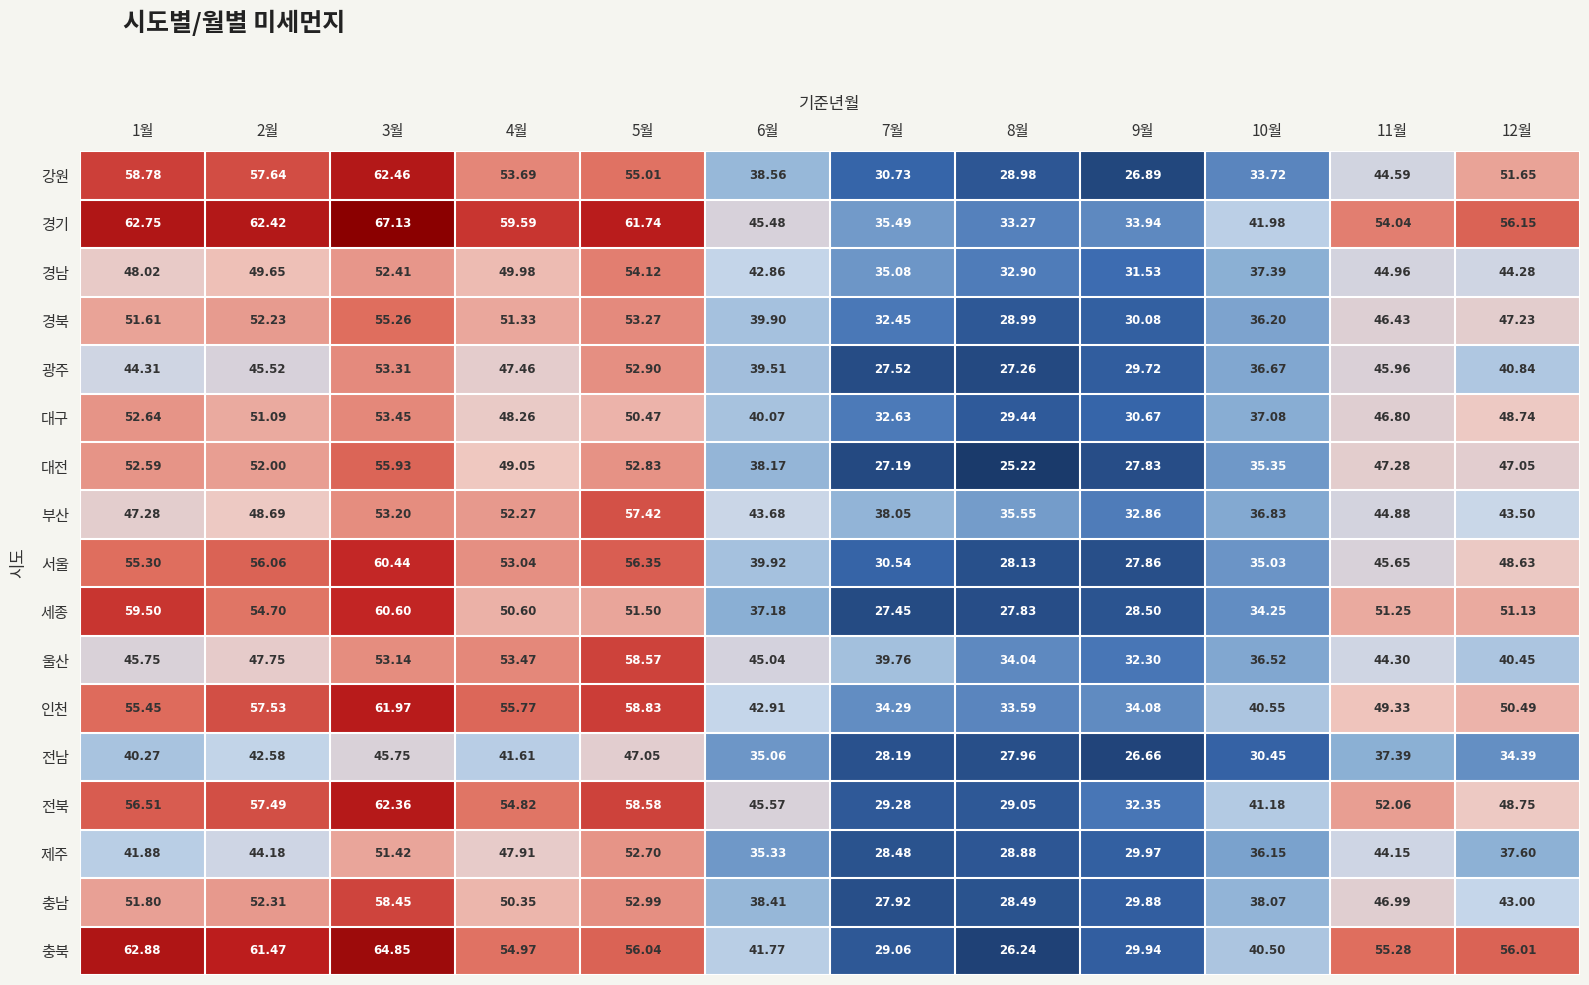

Is the value of 경기 at 6월 greater than the value of 서울 at 12월?

No